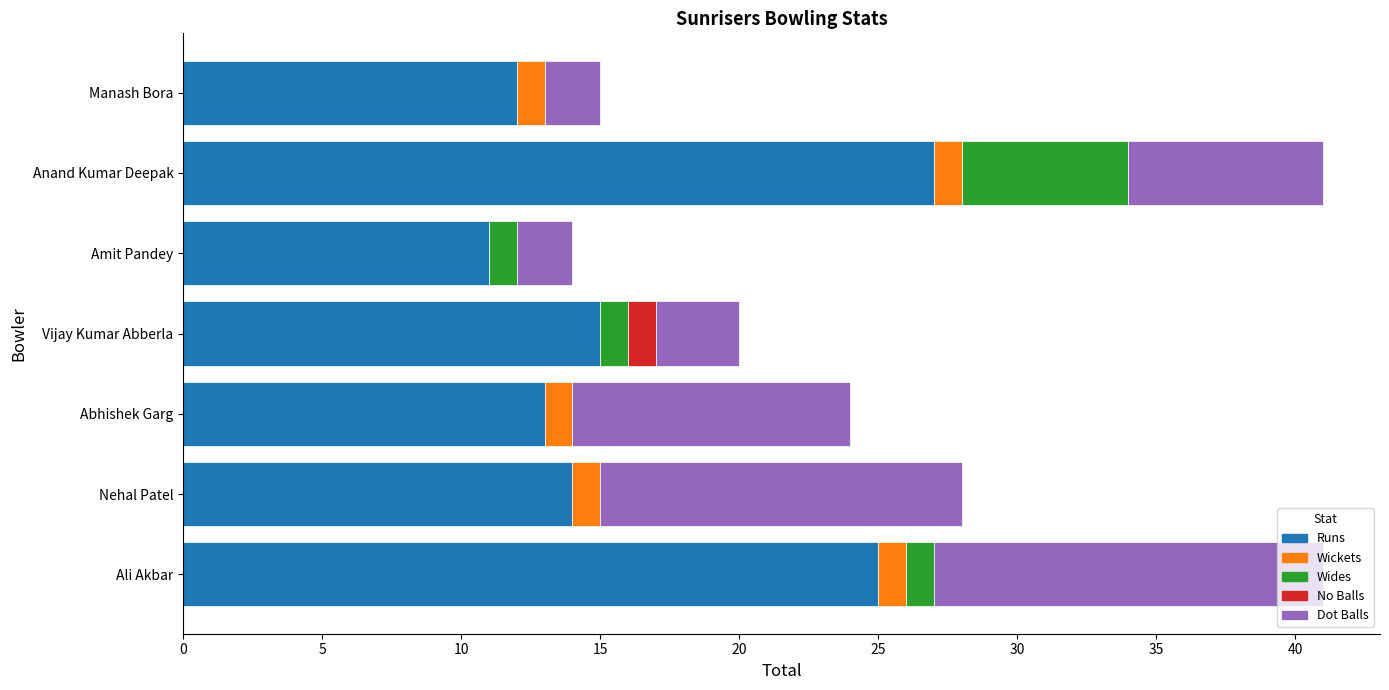

True or false: Runs has a value of 7 at Ali Akbar.

False